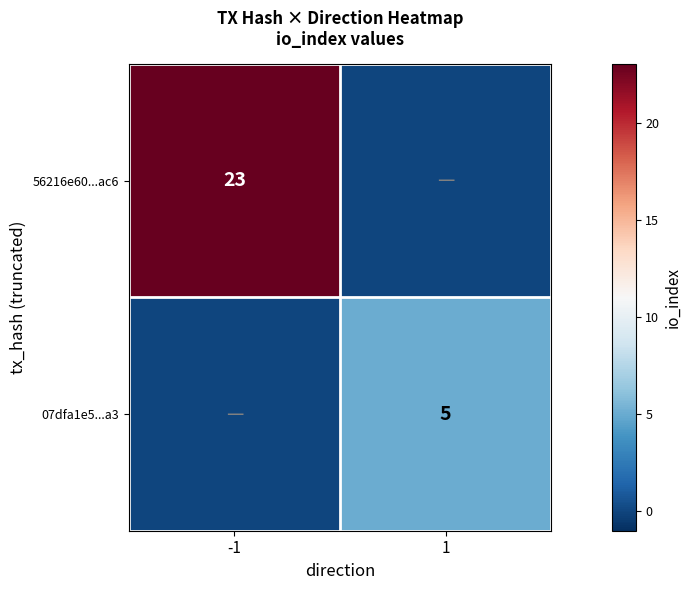

True or false: 56216e60...ac6 has a value of 23 at -1.

True